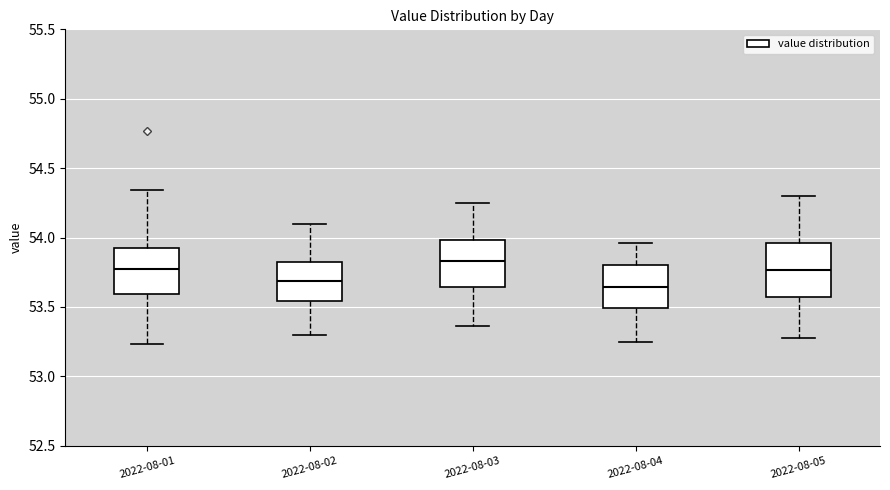

Reading left to right, transcribe this box plot: for each box, give where its median line is, the range the box spans, and where its two whiskers end, as read against the y-axis. The values are not printed on the chart, so give them approximately, as read against the axis.

2022-08-01: median 53.75, box 53.60 to 53.95, whiskers 53.25 to 54.35
2022-08-02: median 53.70, box 53.55 to 53.80, whiskers 53.30 to 54.10
2022-08-03: median 53.85, box 53.65 to 54.00, whiskers 53.35 to 54.25
2022-08-04: median 53.65, box 53.50 to 53.80, whiskers 53.25 to 53.95
2022-08-05: median 53.75, box 53.55 to 53.95, whiskers 53.30 to 54.30